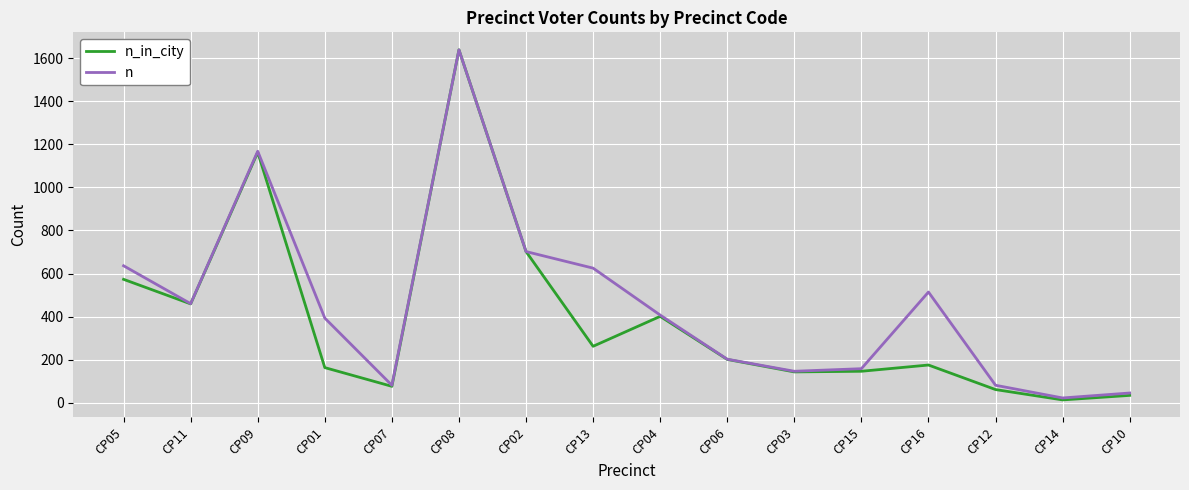

At which category does the chart reach its minimum across all series?

CP14